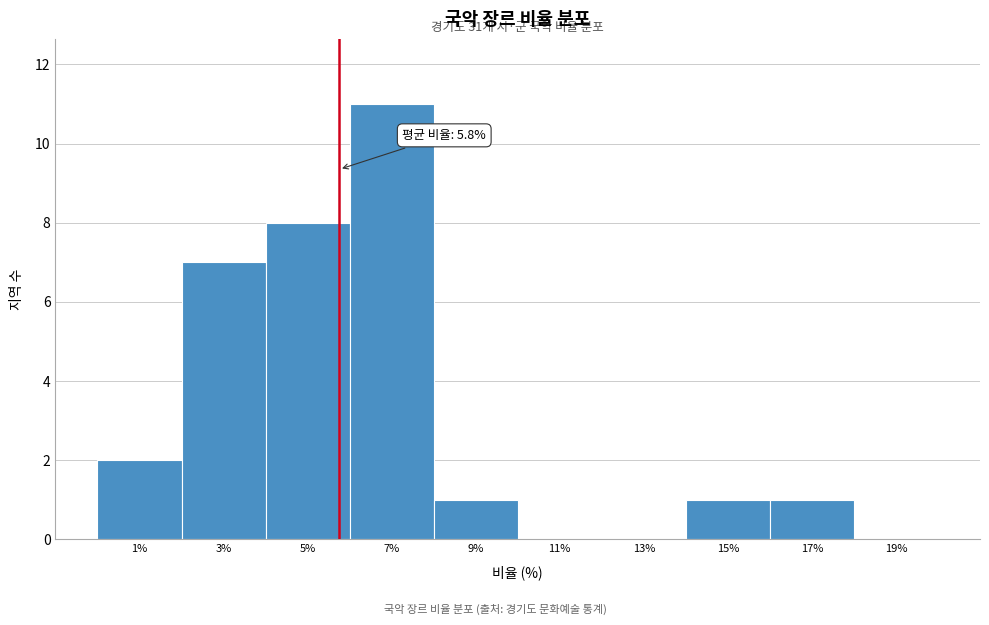

Over which range of the x-axis is the bar tallest?

6 to 8